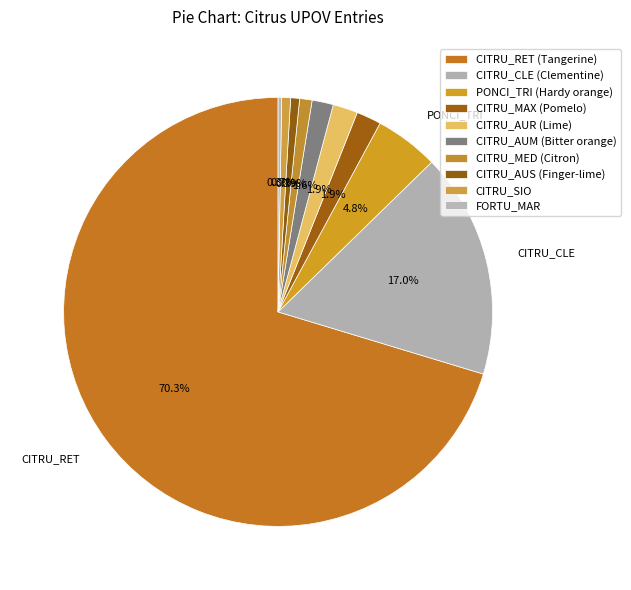

Which category accounts for the majority?

CITRU_RET (Tangerine)